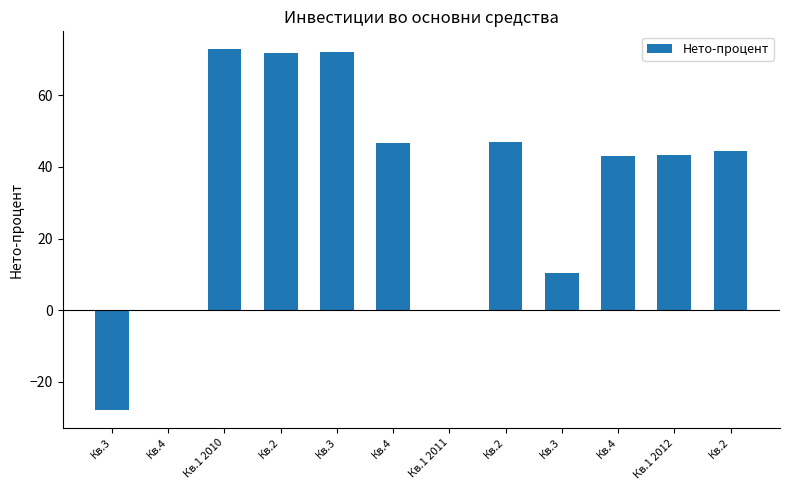

What is the label of the 9th bar from the right?

Кв.2